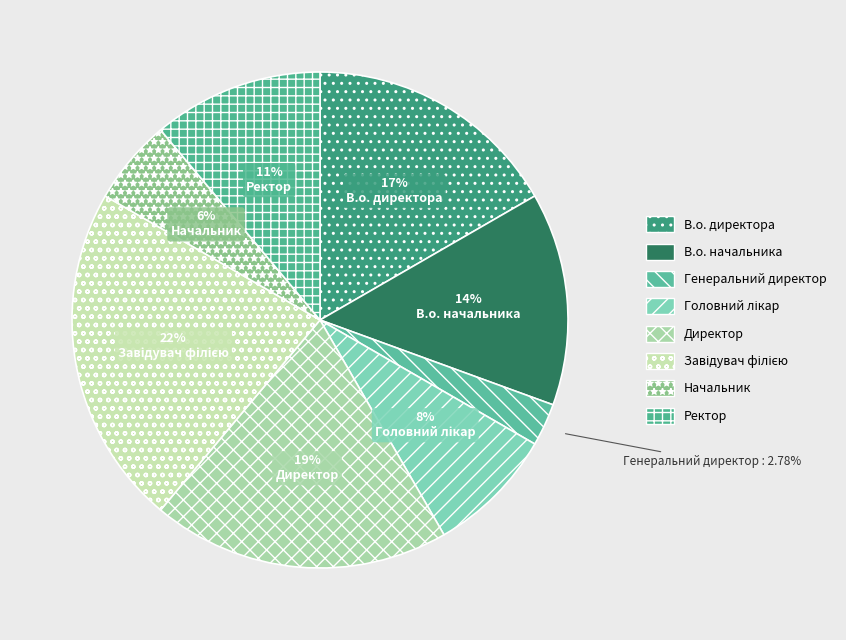

What portion of the pie excludes Начальник?

94.4%